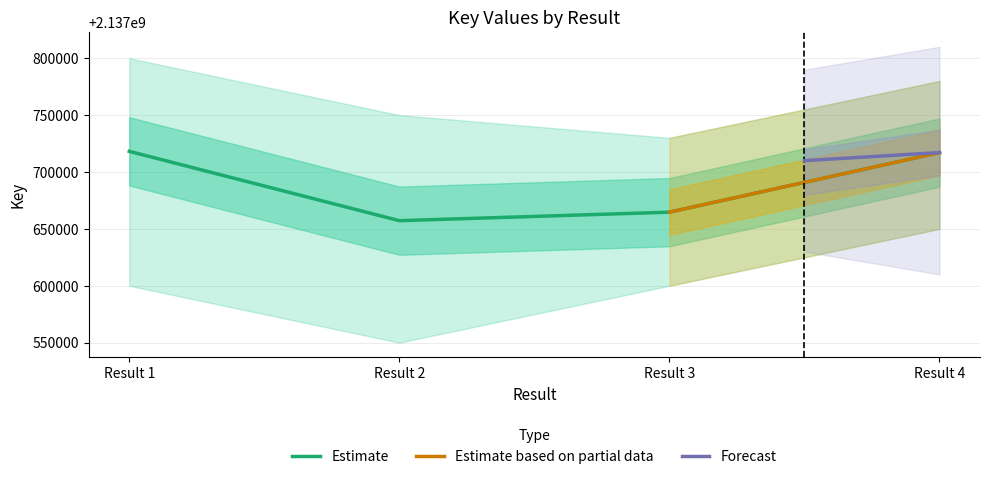

True or false: the data shows 2137717070 at Result 4.

True